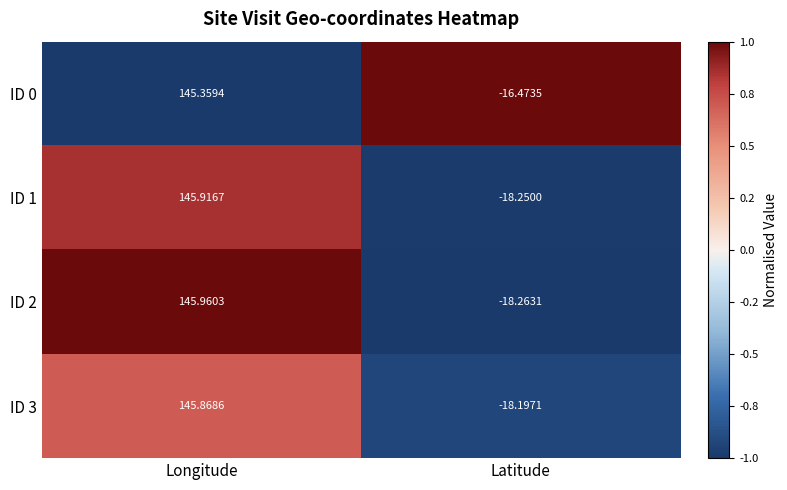

At which category is the sum across all series the highest?

Longitude